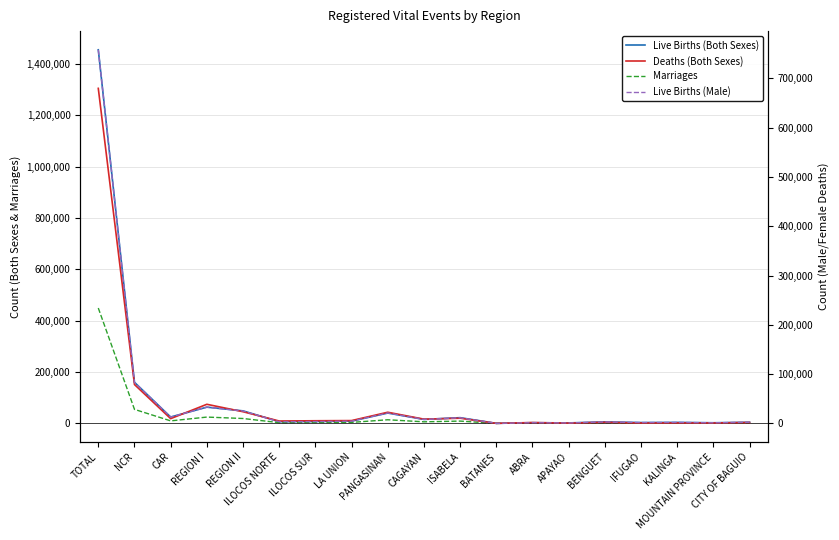

How many interior local valleys does the Live Births (Both Sexes) series have?

7